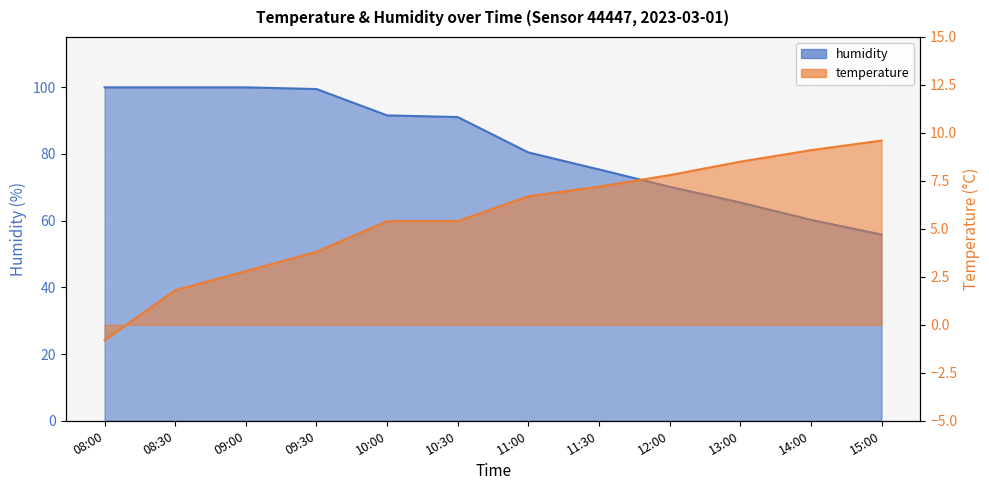

What position from the right is 10:00?

8